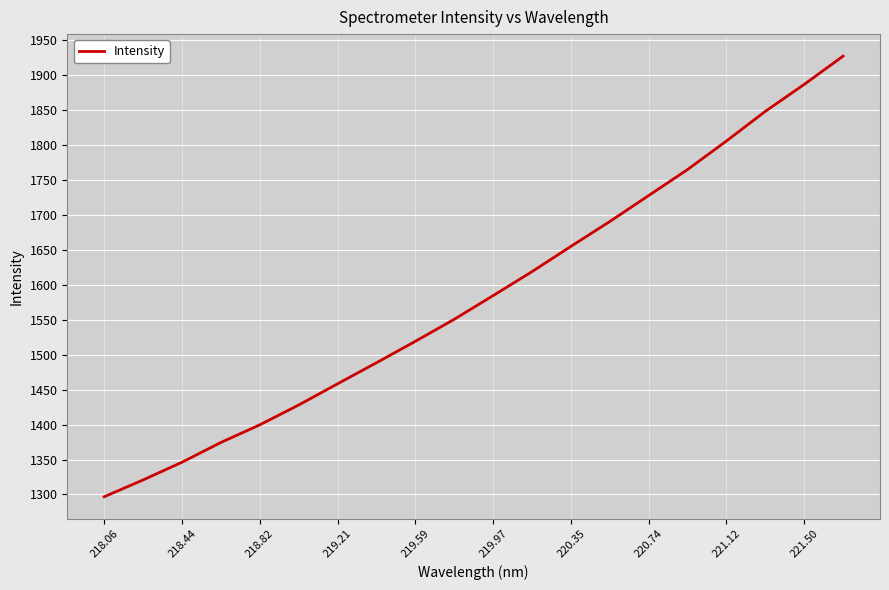

What is the smallest value displayed?

1296.8